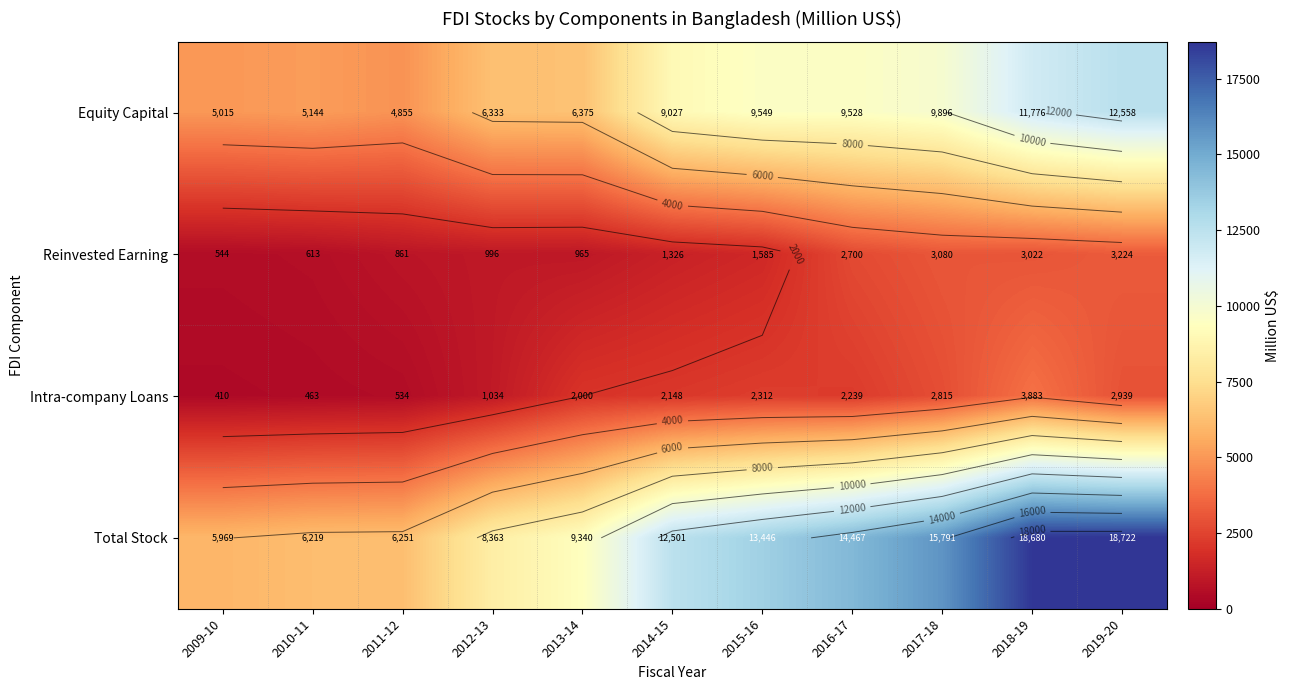

At which label does Intra-company Loans reach its peak?

2018-19